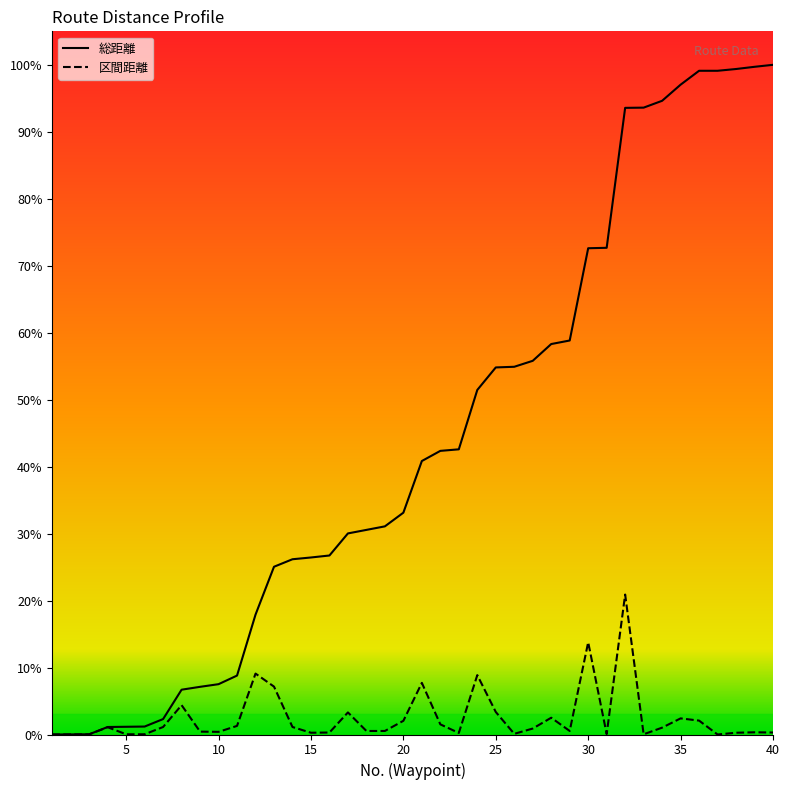

Which series has the largest total across all categories?

総距離